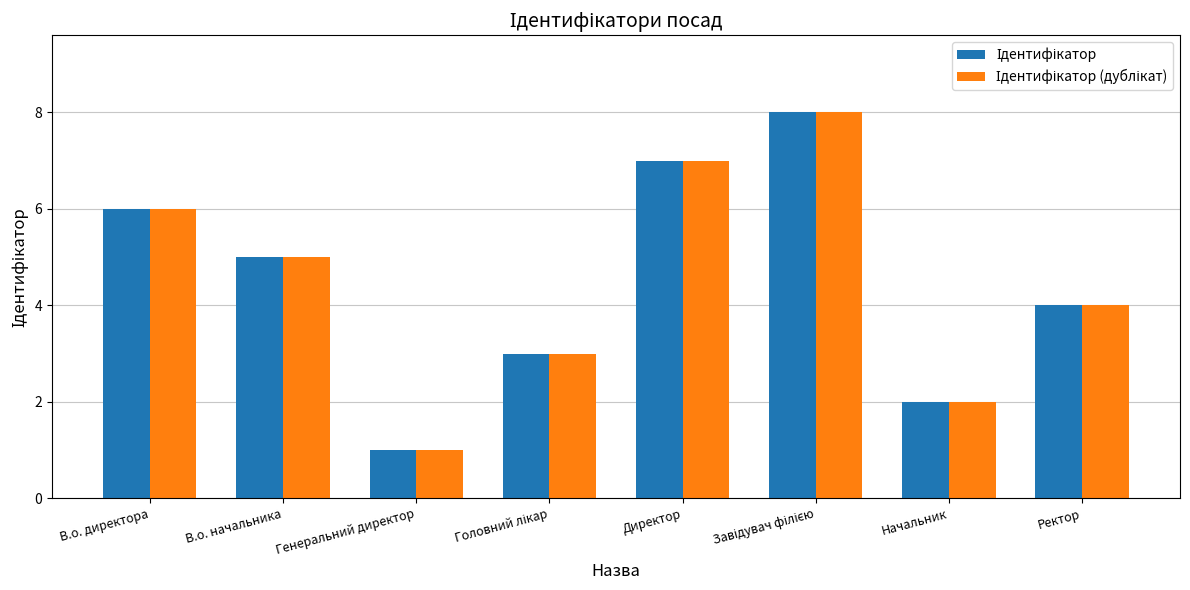

What is the total value across all series at Ректор?

8